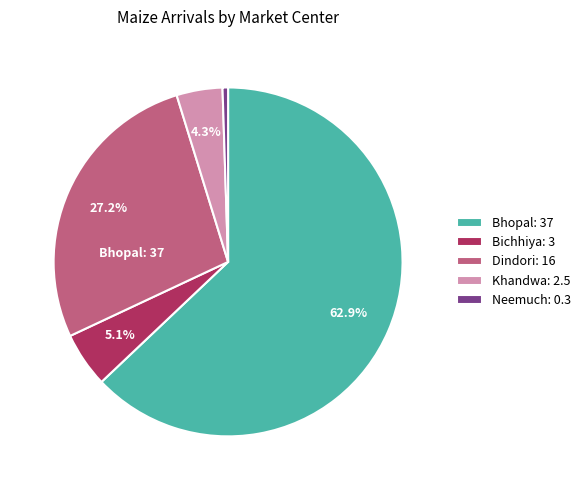

To the nearest percent, what is the average slice percentage?

20%